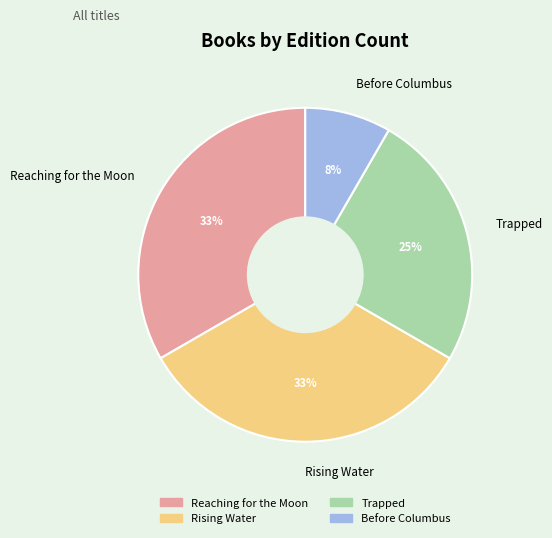

To the nearest percent, what percentage of the pie is Trapped?

25%